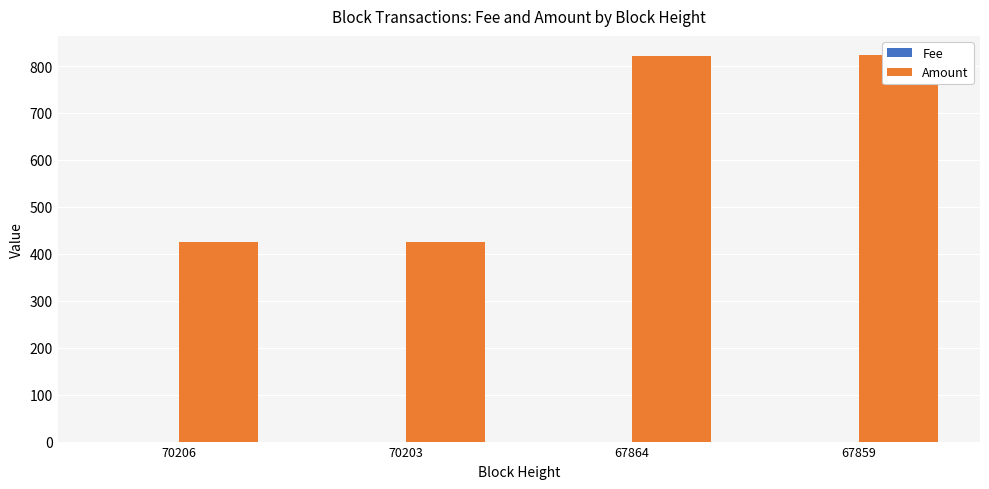

What are all the series names shown in the legend?

Fee, Amount